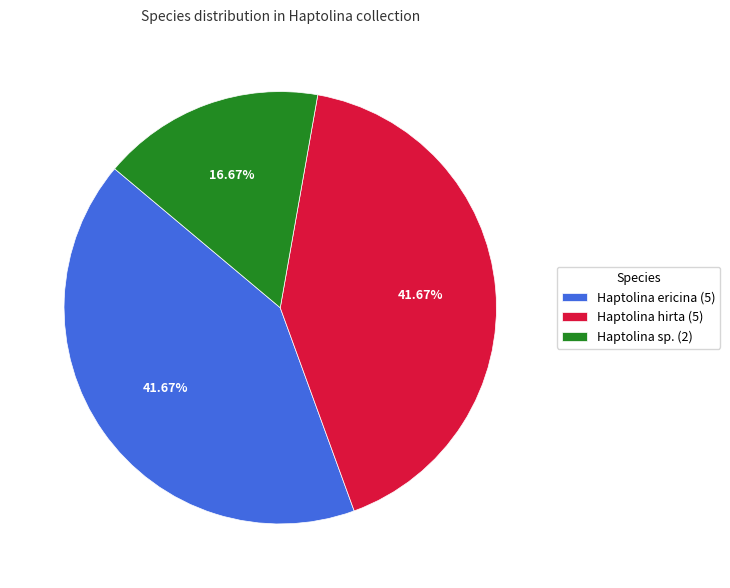

Do Haptolina sp. (2) and Haptolina ericina (5) together represent more than half of the pie?

Yes